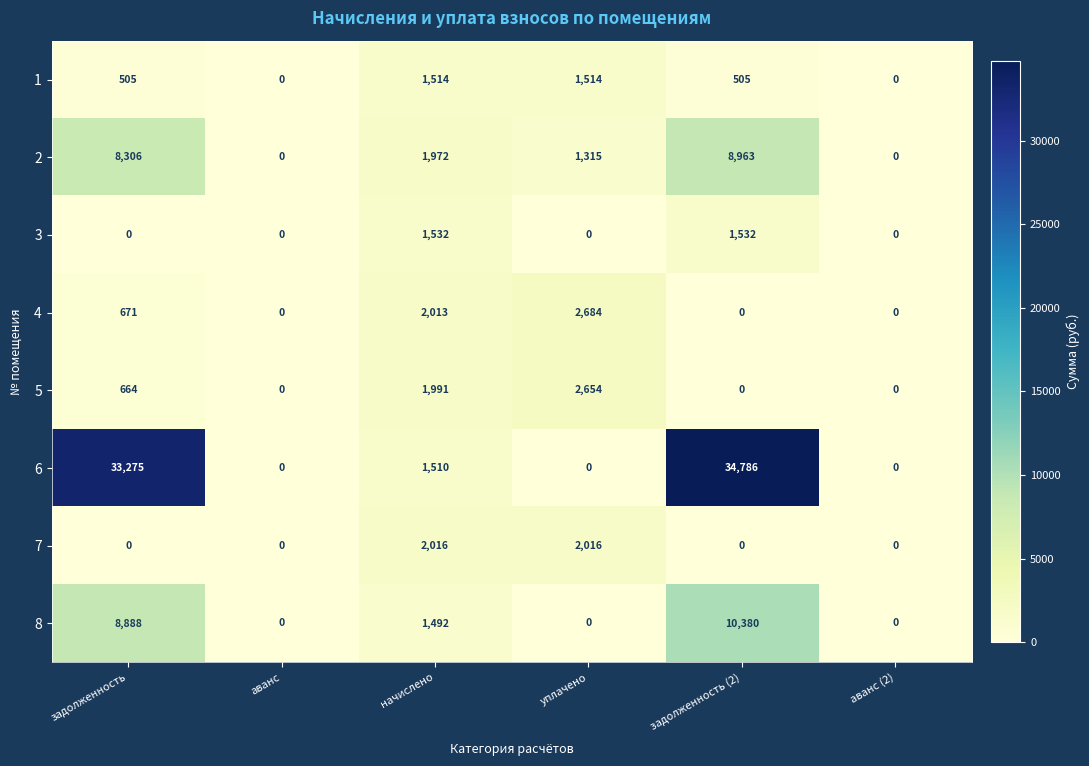

Count the number of categories in the chart.

6